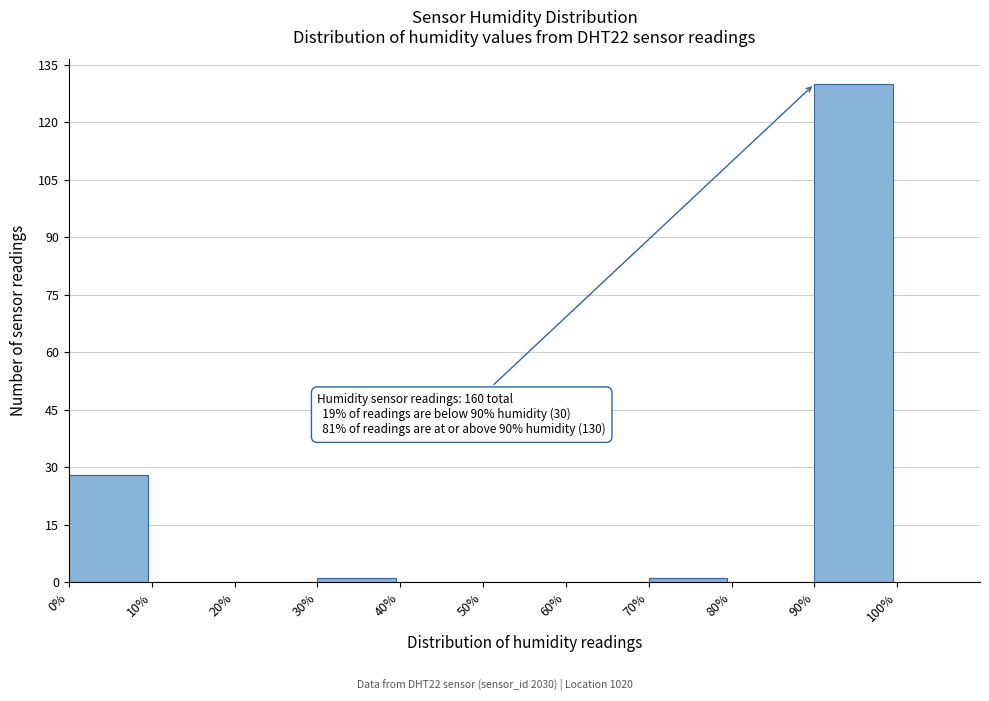

Over which range of the x-axis is the bar tallest?

90% to 100%